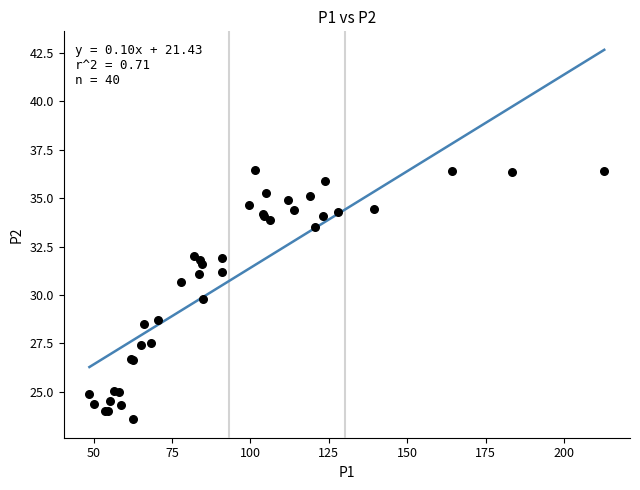

What Y value in the scatter plot is closest to 30?

29.8